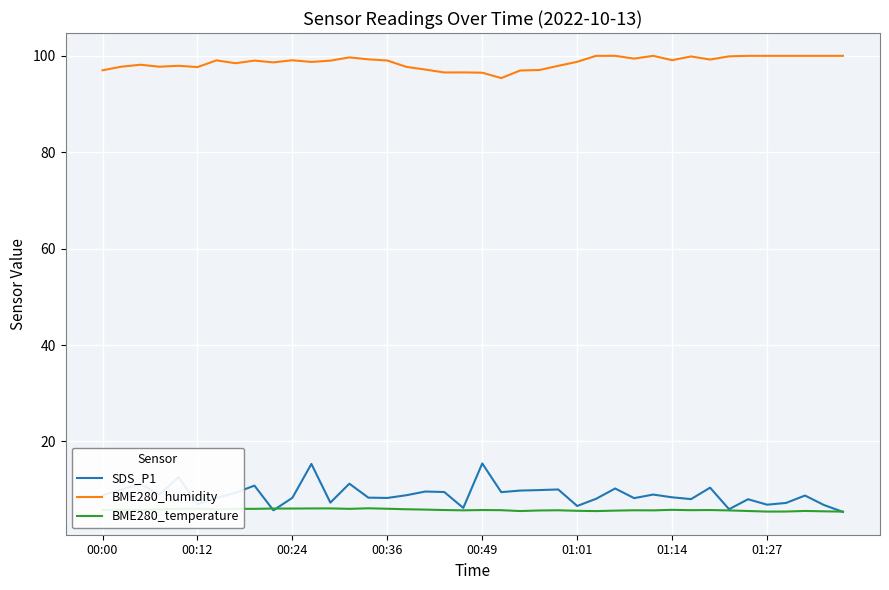

True or false: SDS_P1 has more than 1 points higher than both neighbors.

True